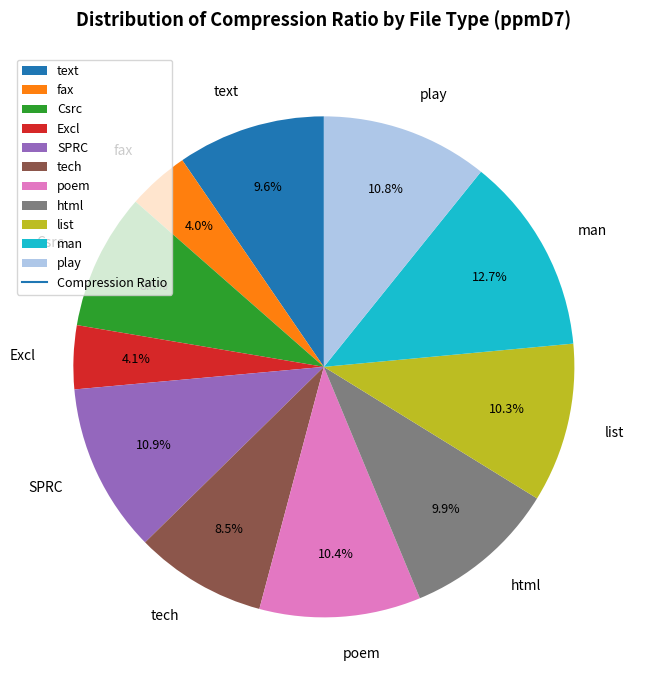

Is the sum of html and play greater than half?

No